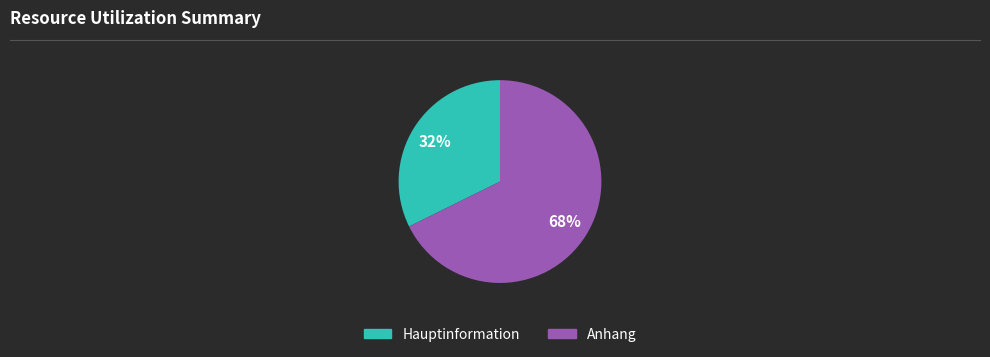

The Anhang slice represents 68% of the pie. True or false?

True